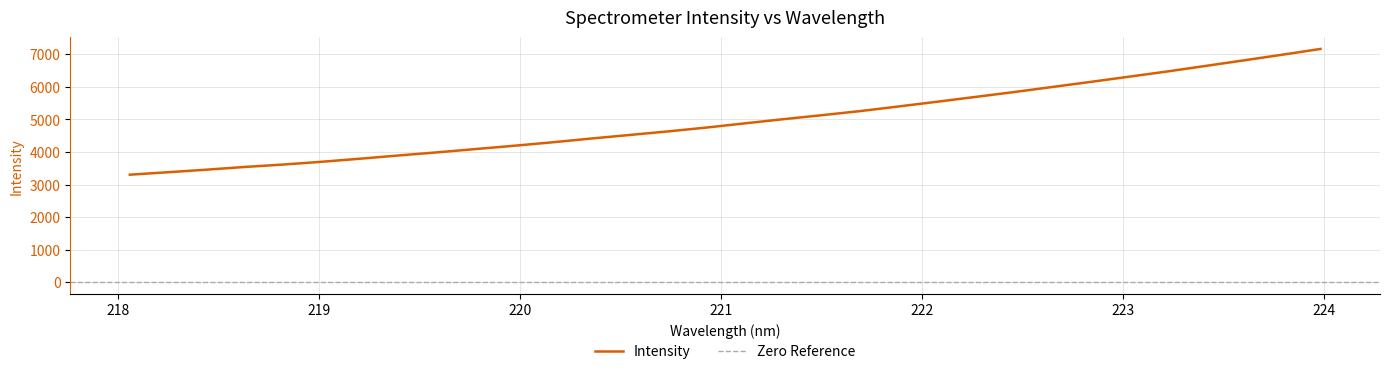

How many lines are shown in the chart?

1